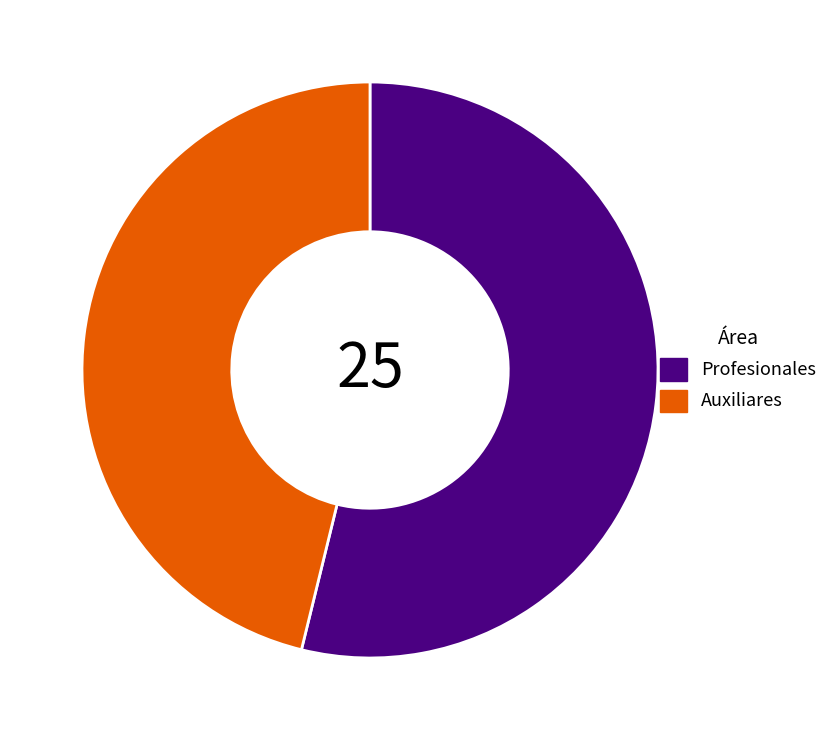

Combined, do Profesionales and Auxiliares account for over 50%?

Yes